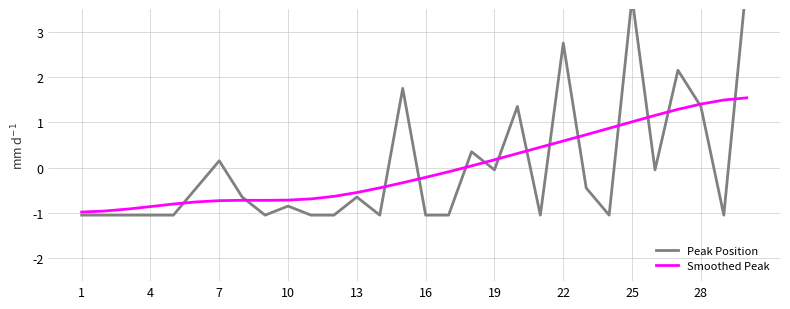

Which series has the largest total across all categories?

Smoothed Peak